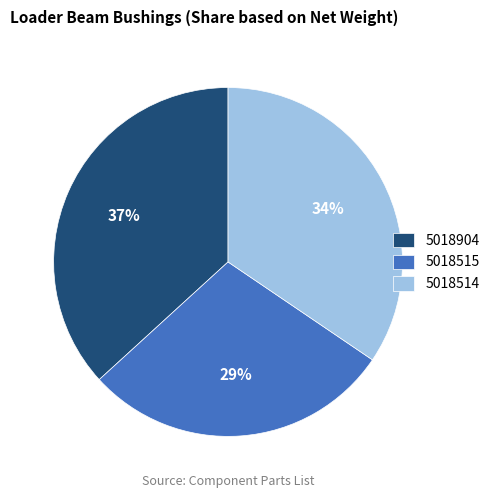

How many segments does this pie chart have?

3